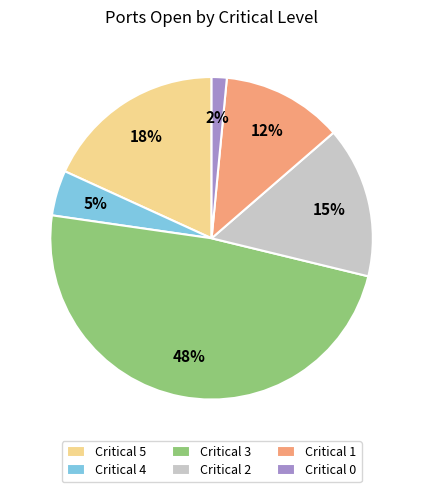

The Critical 3 slice represents 56% of the pie. True or false?

False